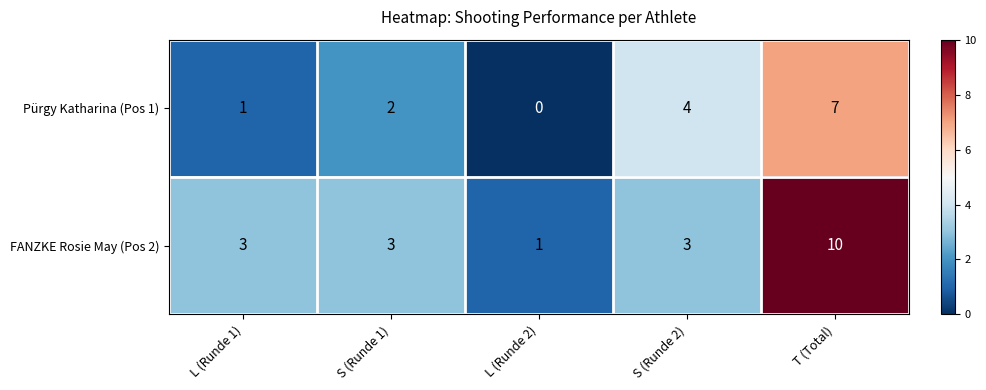

Which series has the largest range (max minus min)?

FANZKE Rosie May (Pos 2)